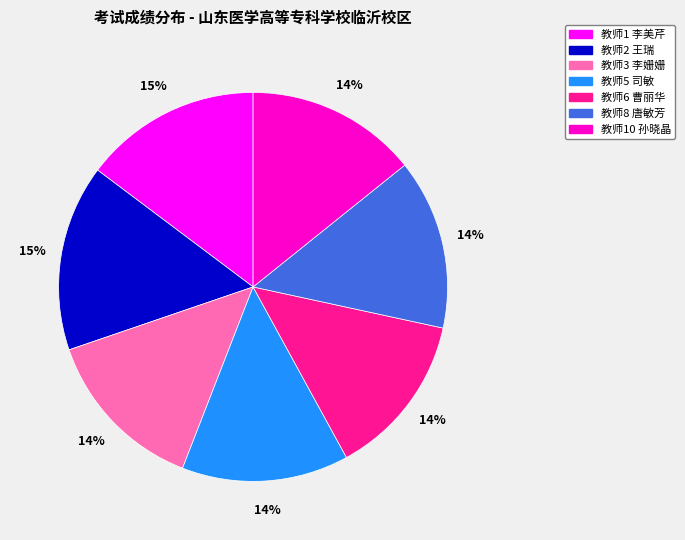

Is the sum of 教师2 王瑞 and 教师10 孙晓晶 greater than half?

No